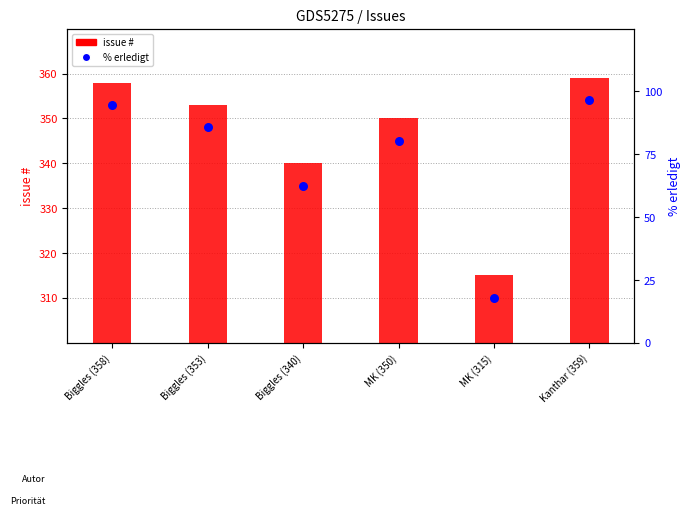

At which category is the sum across all series the highest?

Kanthar (359)